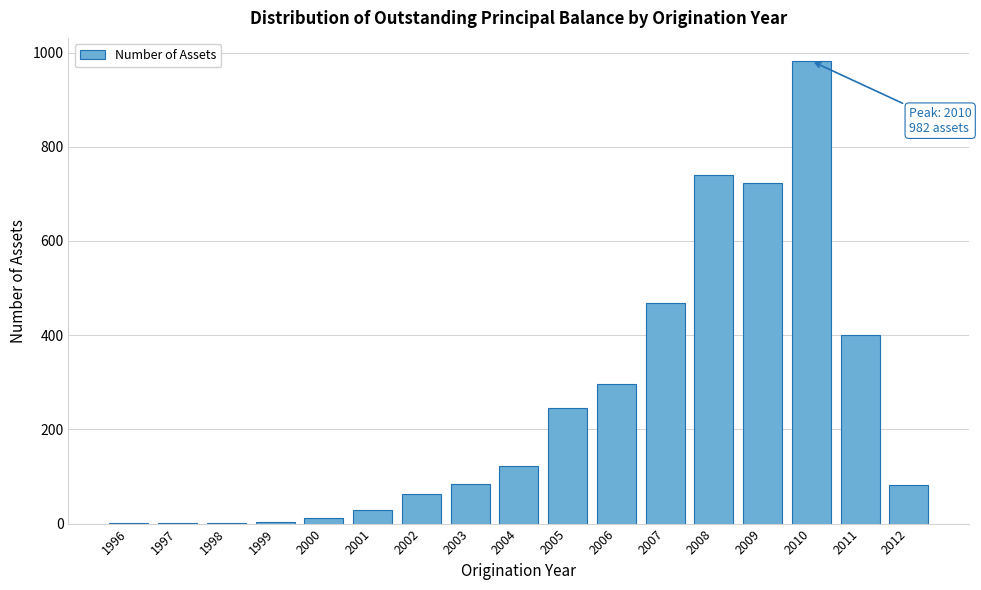

At which label is the value closest to 491?

2007